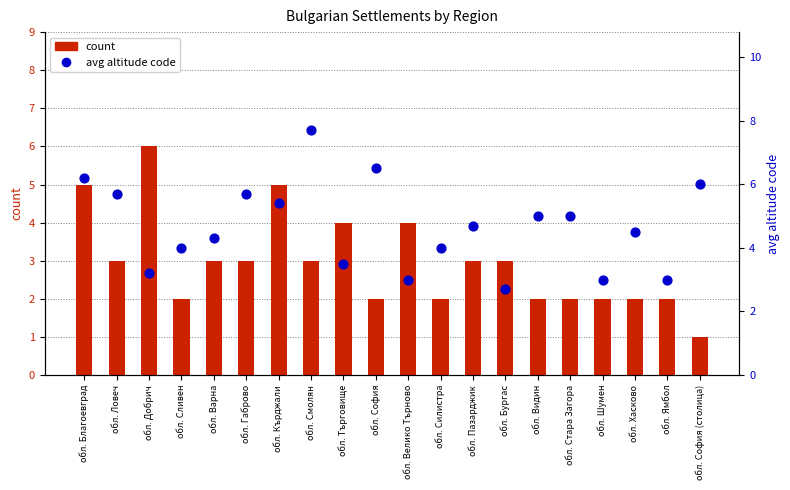

Which series has the largest total across all categories?

avg altitude code